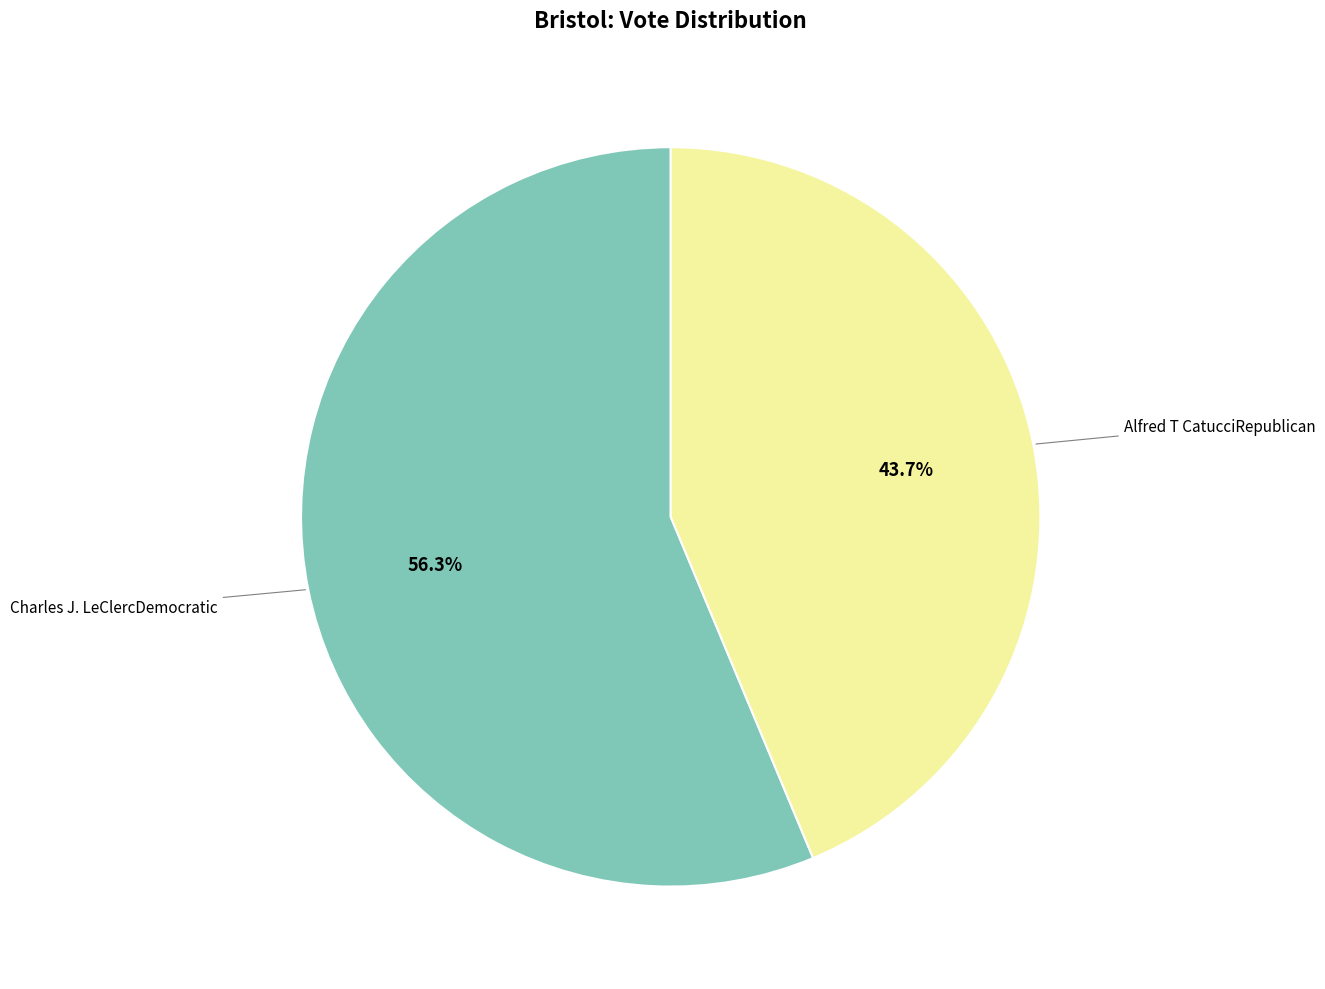

Does any single category account for the majority?

Yes